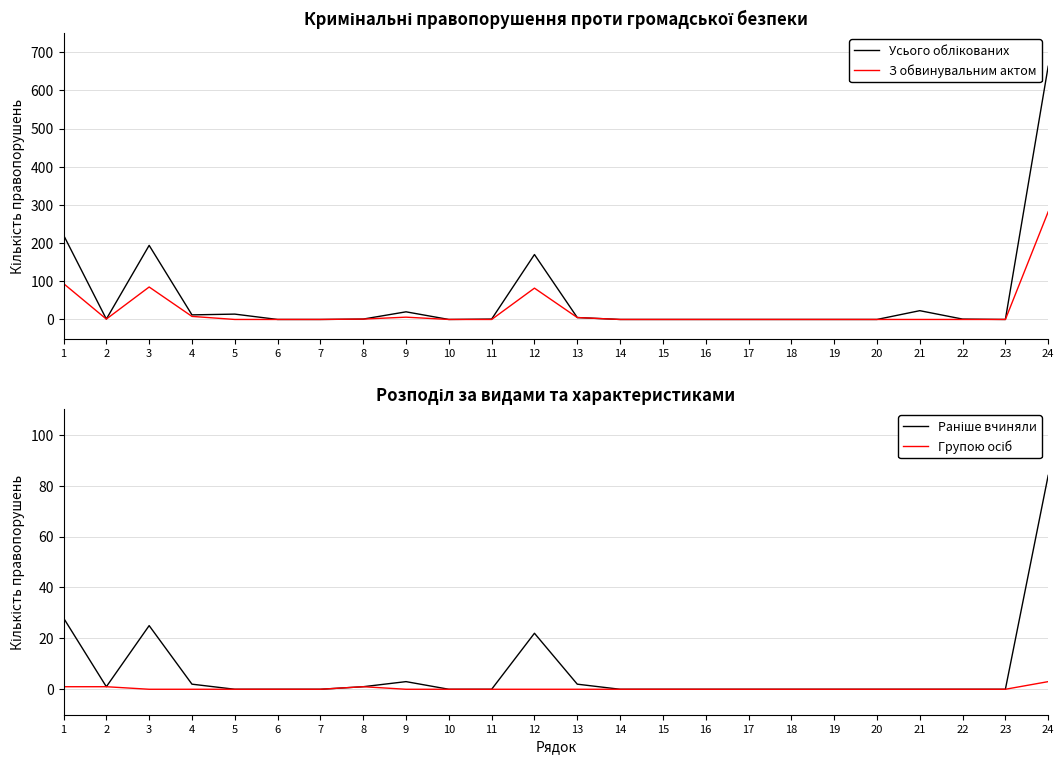

True or false: Групою осіб and Раніше вчиняли cross at least once.

False